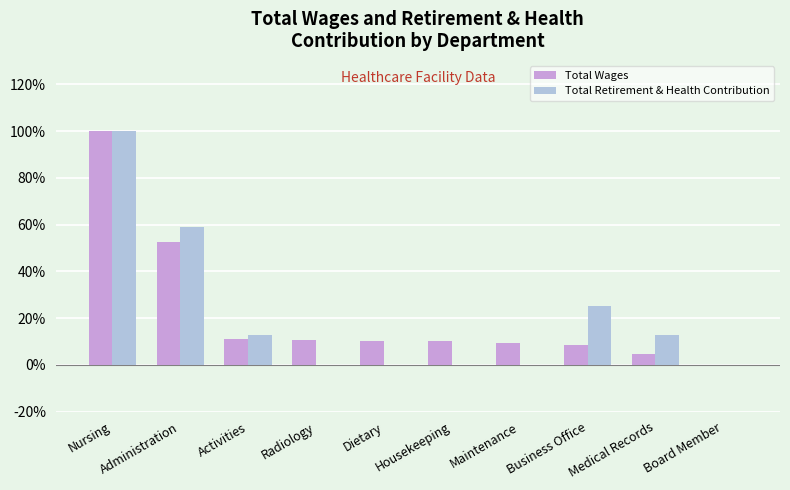

The value of Total Retirement & Health Contribution at Maintenance is 0.0. True or false?

True